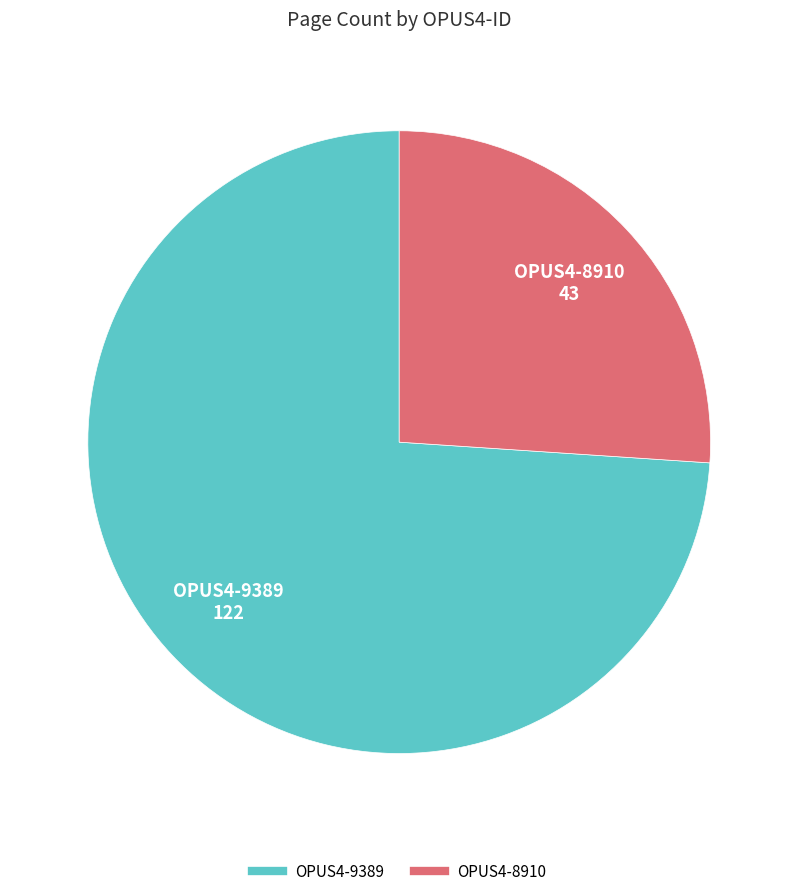

Combined, do OPUS4-9389 and OPUS4-8910 account for over 50%?

Yes